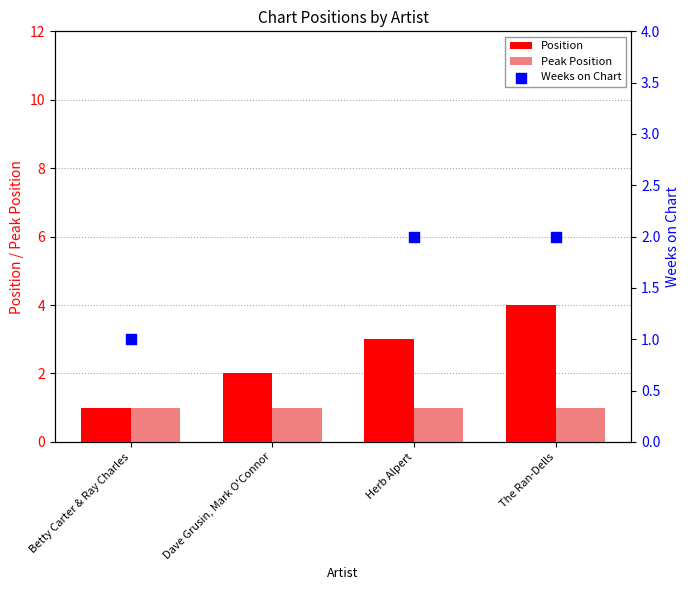

Which series reaches the minimum Y coordinate?

Position